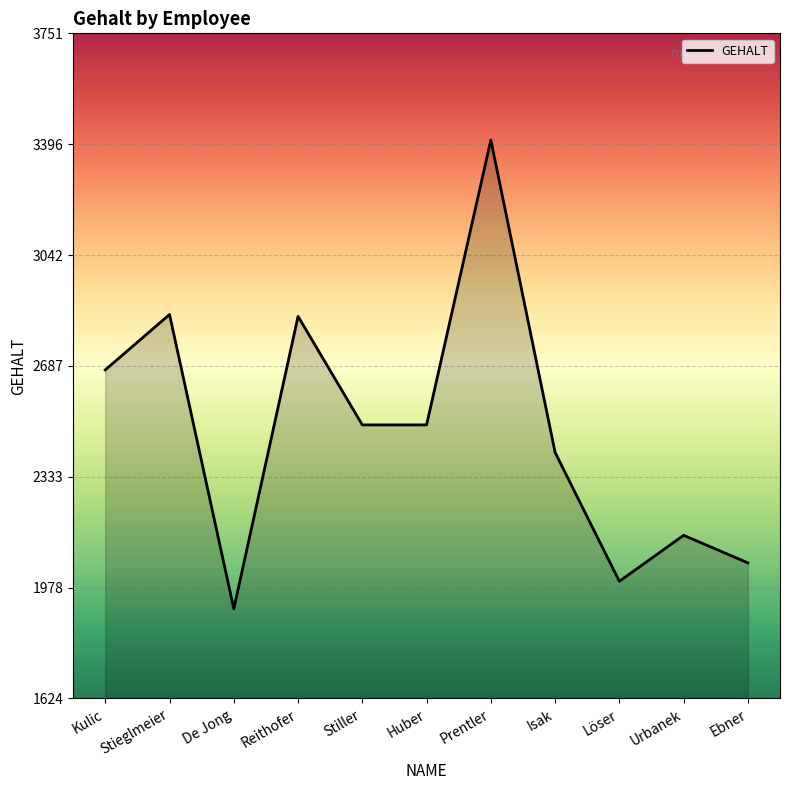

Read the value at Reithofer, to the nearest 100.

2800